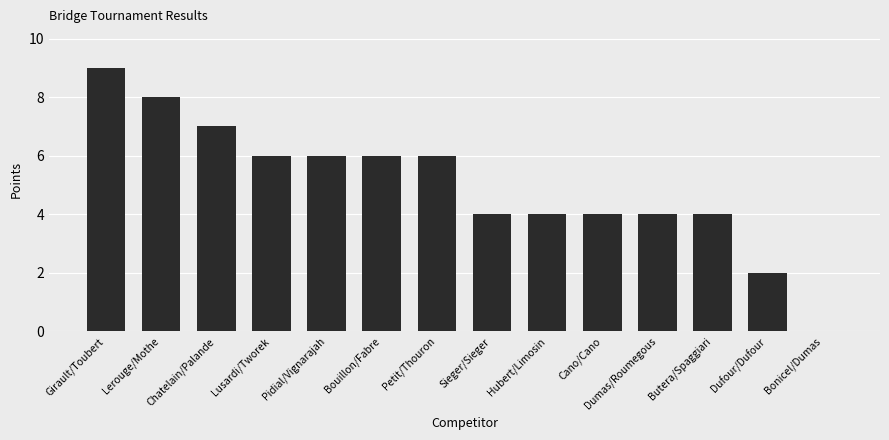

Between Petit/Thouron and Cano/Cano, which is larger?

Petit/Thouron